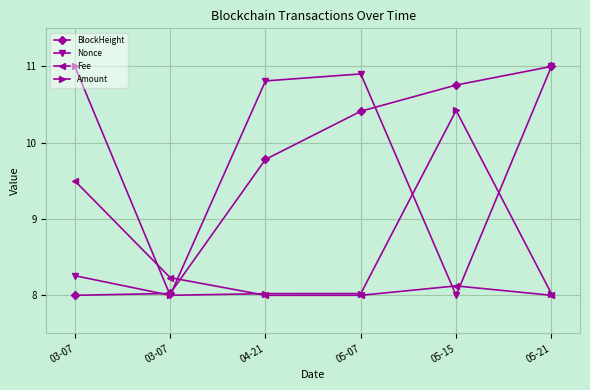

Count the number of data series in this chart.

4